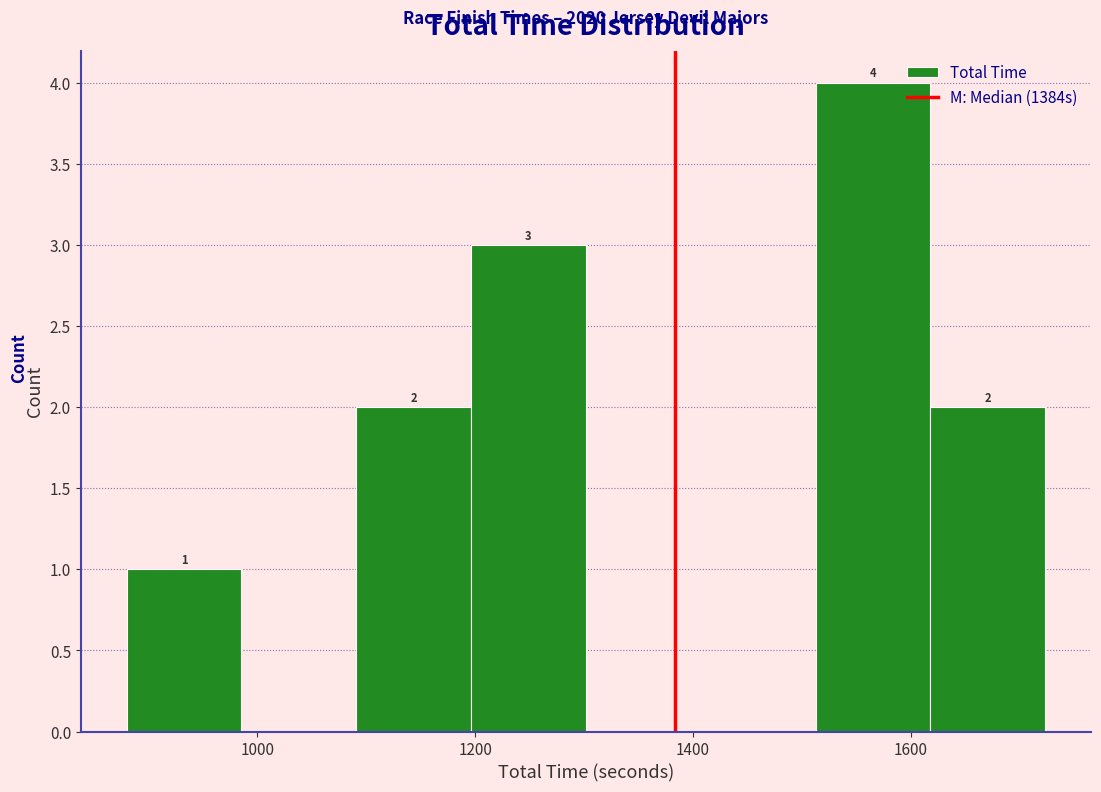

Which range on the x-axis has the tallest bar?

1520 to 1620